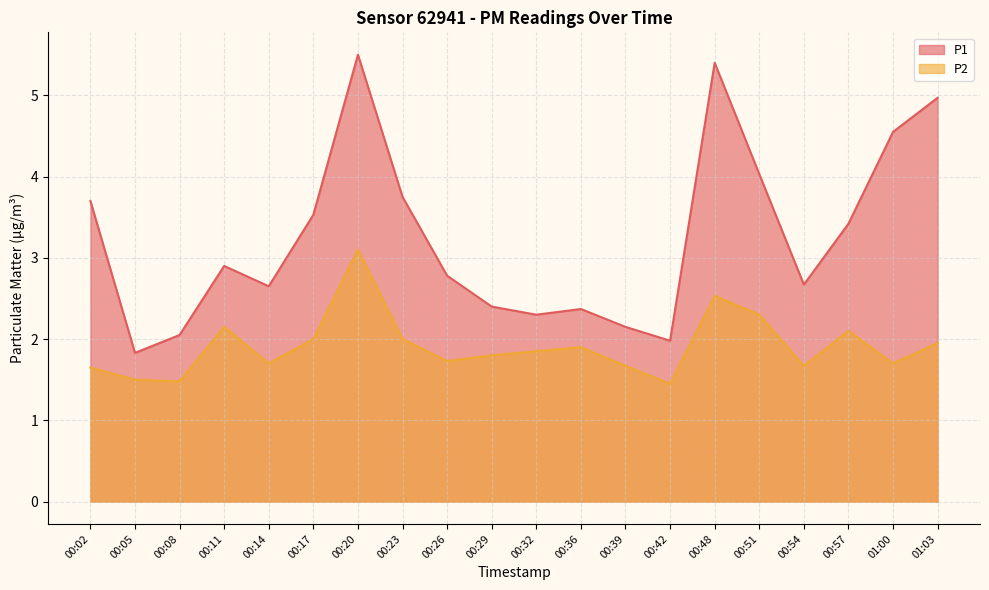

Does the chart display data point markers on the line(s)?

No